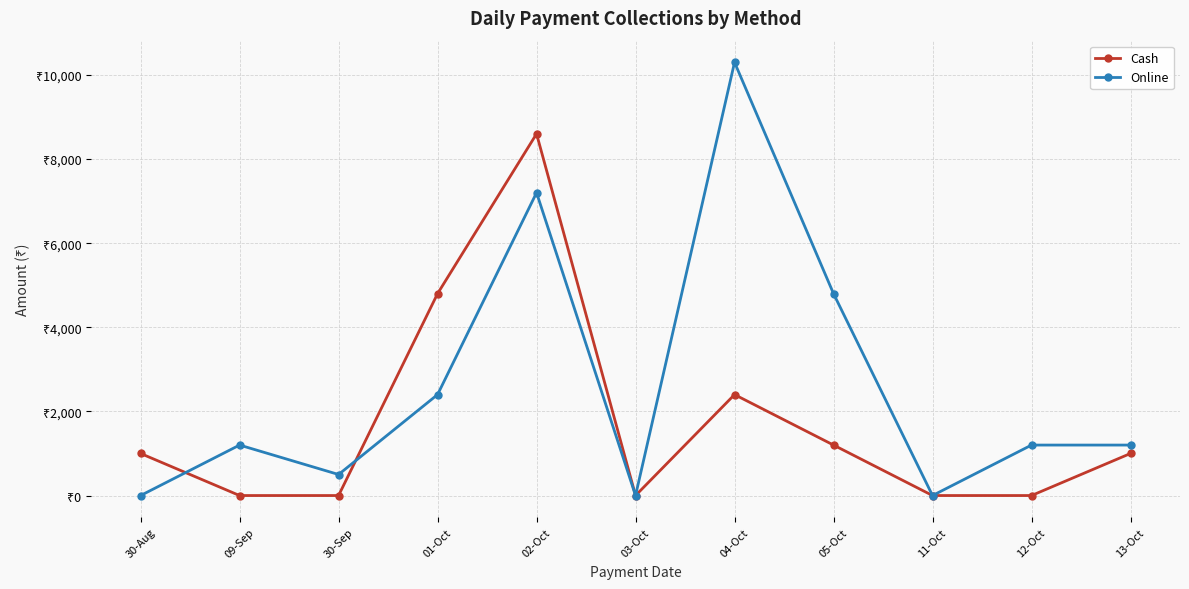

Is this an area chart (filled region under the line)?

No